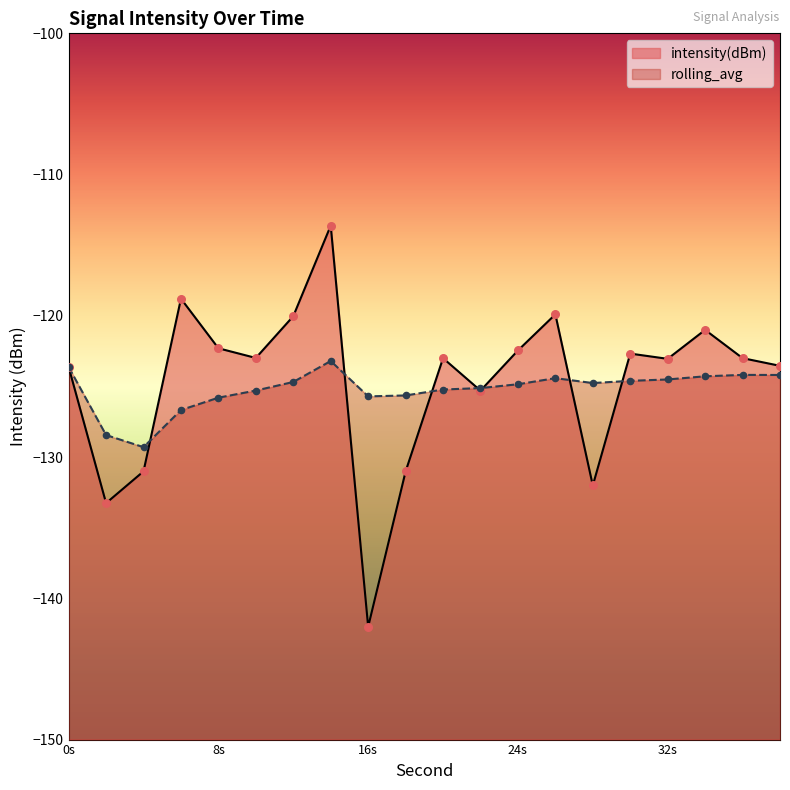

At which category is the sum across all series the highest?

14